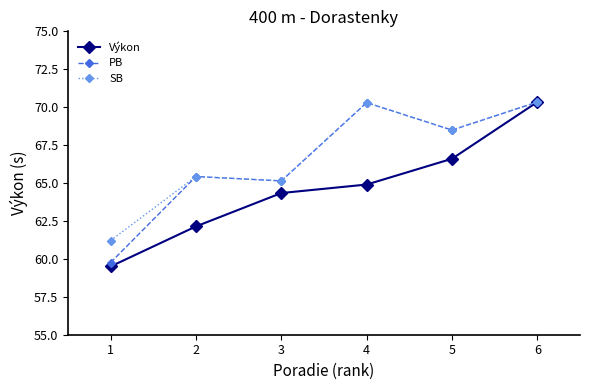

At which category is the sum across all series the highest?

6